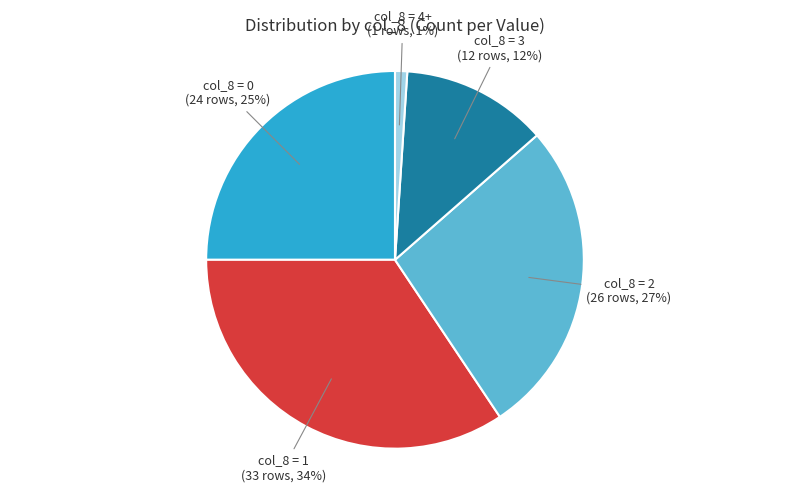

To the nearest percent, what is the difference between the largest and smallest slice percentages?

33%